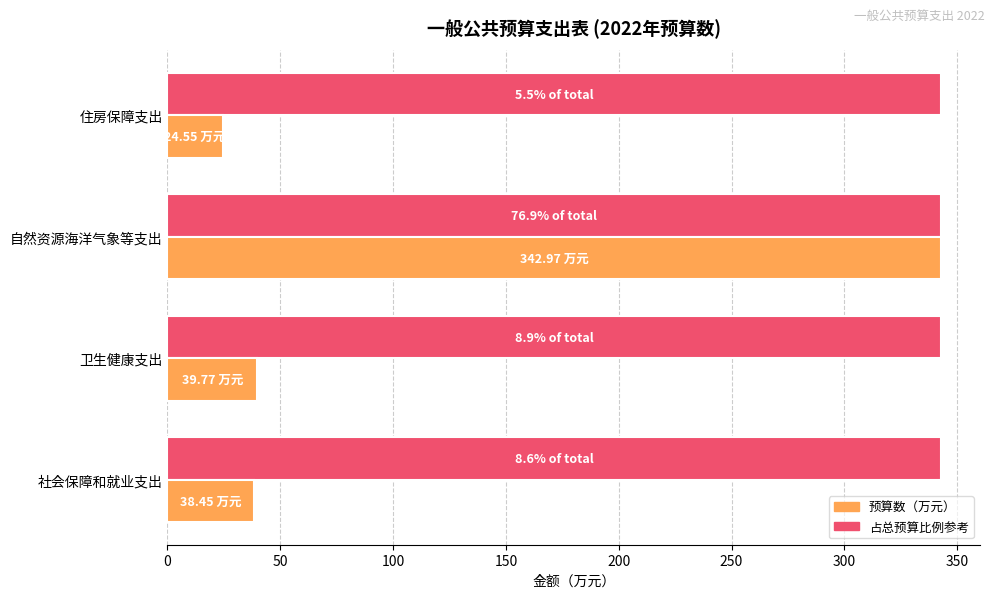

What is the spread (max minus min) of values at 卫生健康支出?

303.2